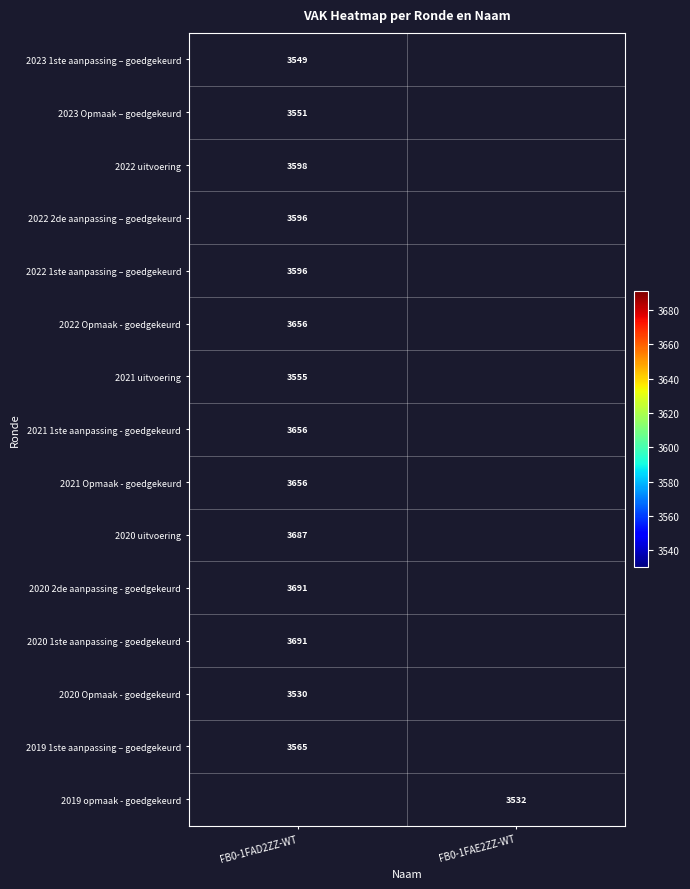

Is it true that 2022 1ste aanpassing – goedgekeurd equals 5706 at FB0-1FAD2ZZ-WT?

False